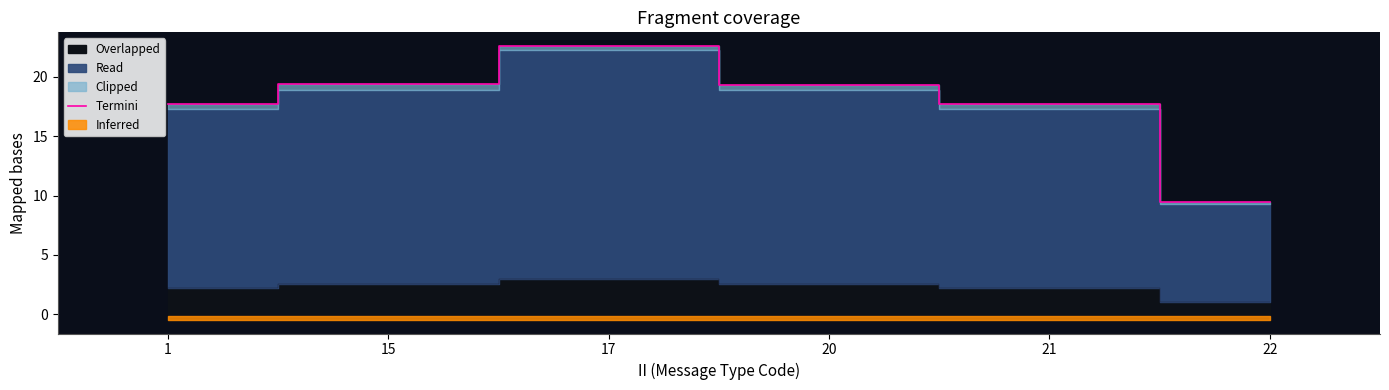

What is the greatest value displayed?

22.6